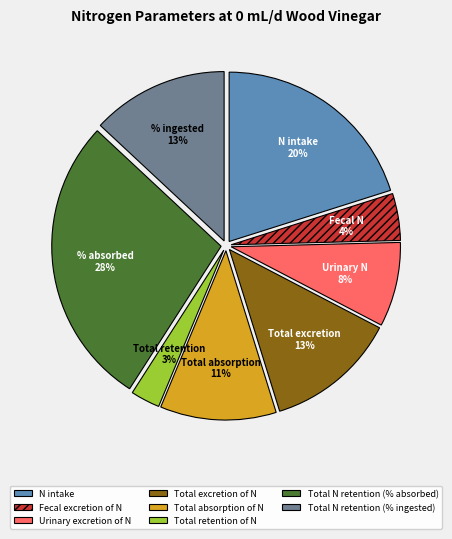

To the nearest percent, what percentage of the pie is N intake?

20%